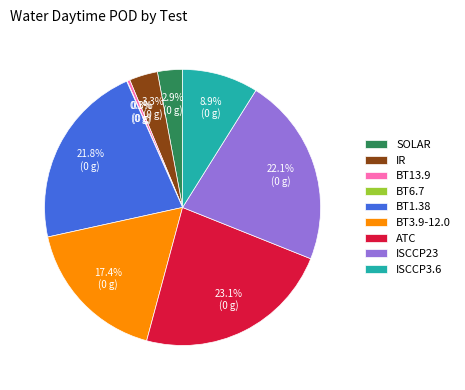

Do BT13.9 and ATC together represent more than half of the pie?

No